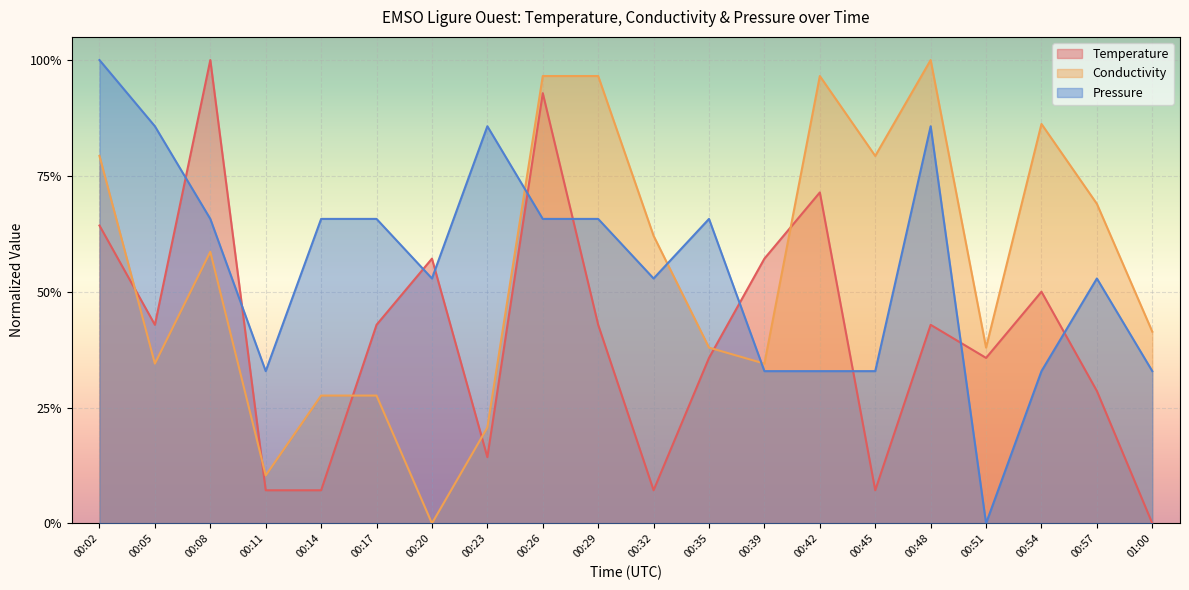

Which series has the largest range (max minus min)?

Temperature